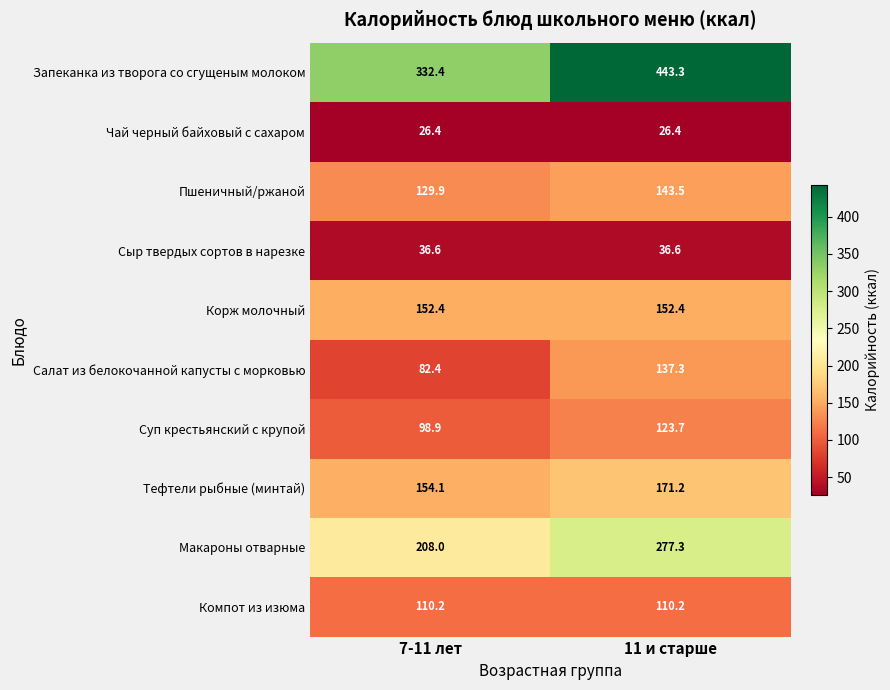

Reading right to left, list all the values displayed in this chart.

Запеканка из творога со сгущеным молоком: 11 и старше=443.3	7-11 лет=332.4
Чай черный байховый с сахаром: 11 и старше=26.4	7-11 лет=26.4
Пшеничный/ржаной: 11 и старше=143.5	7-11 лет=129.9
Сыр твердых сортов в нарезке: 11 и старше=36.6	7-11 лет=36.6
Корж молочный: 11 и старше=152.4	7-11 лет=152.4
Салат из белокочанной капусты с морковью: 11 и старше=137.3	7-11 лет=82.4
Суп крестьянский с крупой: 11 и старше=123.7	7-11 лет=98.9
Тефтели рыбные (минтай): 11 и старше=171.2	7-11 лет=154.1
Макароны отварные: 11 и старше=277.3	7-11 лет=208.0
Компот из изюма: 11 и старше=110.2	7-11 лет=110.2